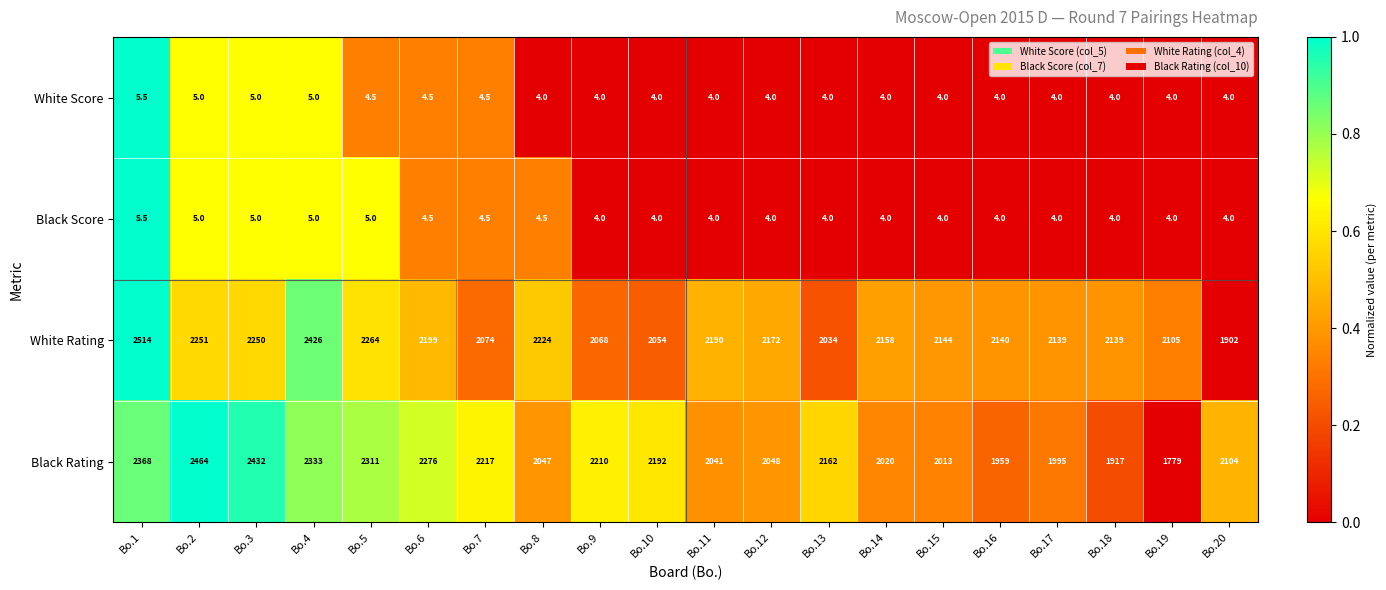

Which series has the widest spread of values?

Black Rating